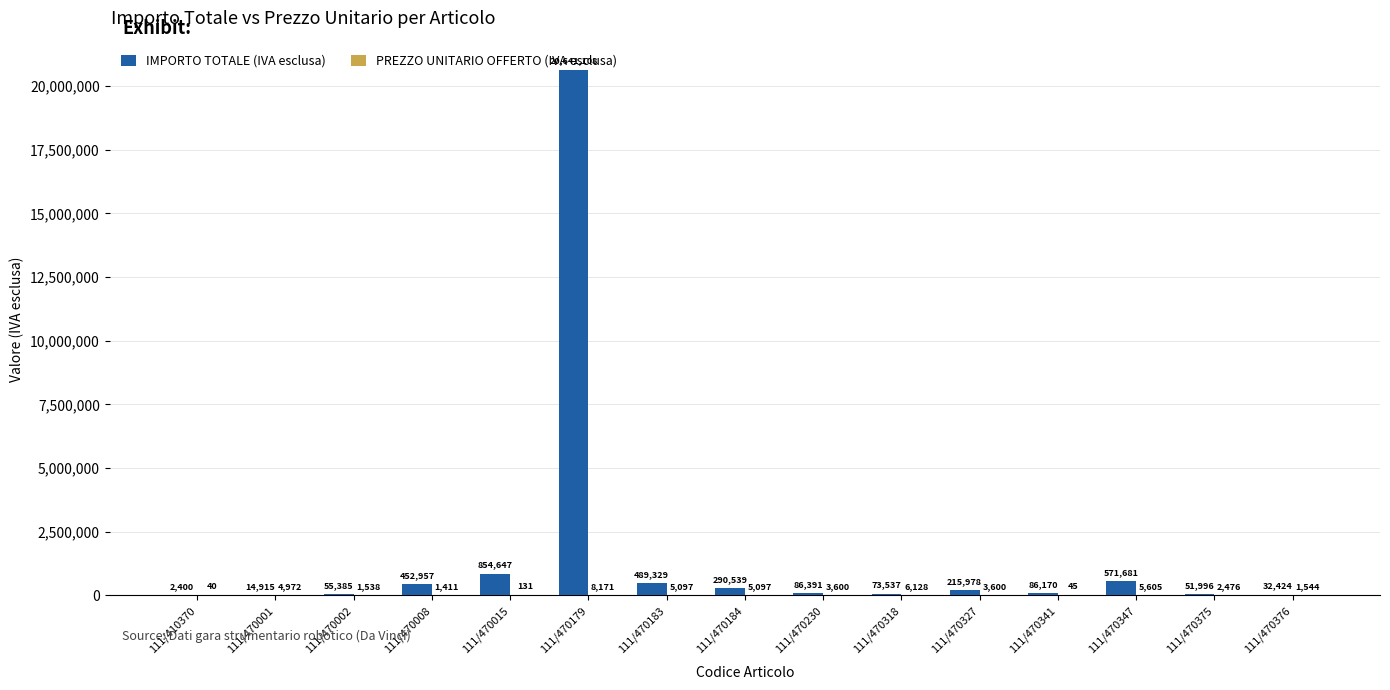

True or false: IMPORTO TOTALE (IVA esclusa) has a value of 55384.6 at 111/470002.

True